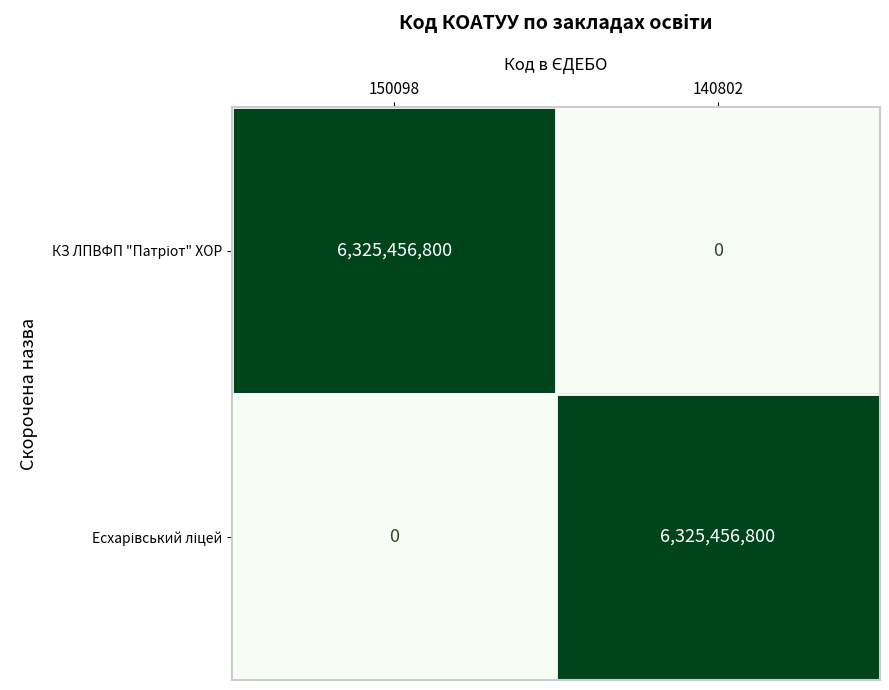

What is the difference between the highest and lowest values at 150098?

6325456800